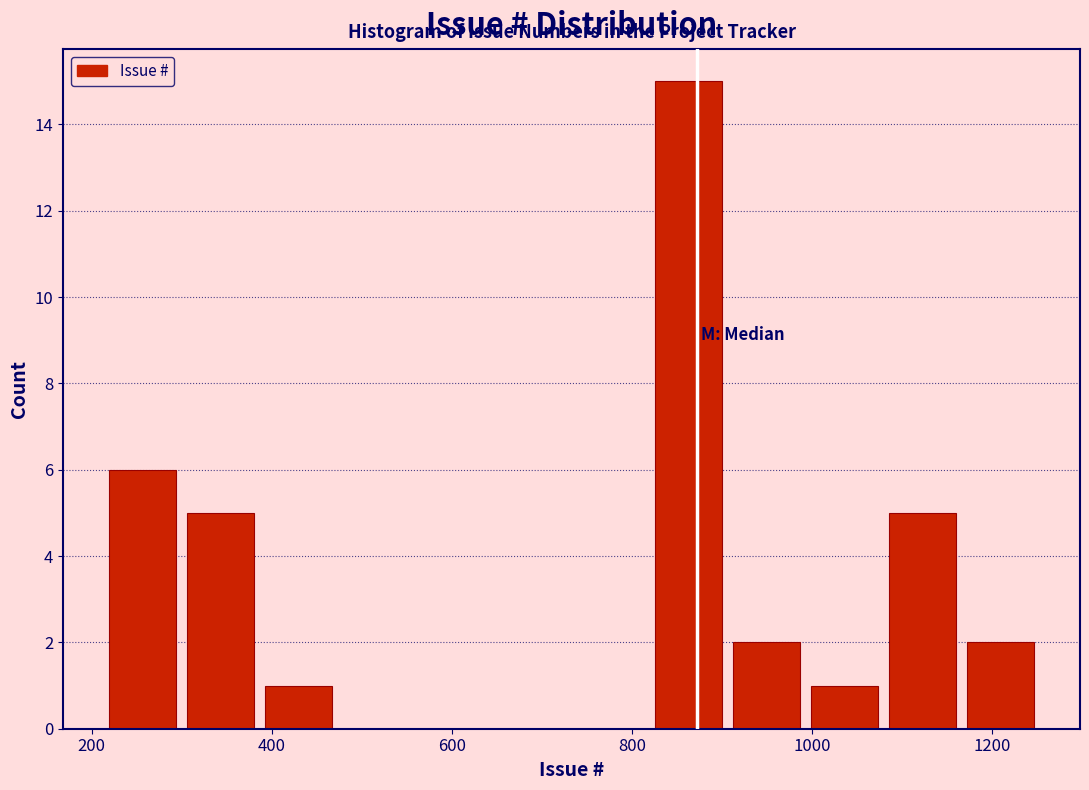

Reading left to right, list every bar in this chart as the range it spans on the x-axis followed by its height. Neither the bar edges nor the heights are printed on the chart, so give them approximately, as read against the axes.

220 to 300: 6
300 to 380: 5
380 to 480: 1
480 to 560: 0
560 to 640: 0
640 to 740: 0
740 to 820: 0
820 to 900: 15
900 to 1000: 2
1000 to 1080: 1
1080 to 1160: 5
1160 to 1260: 2